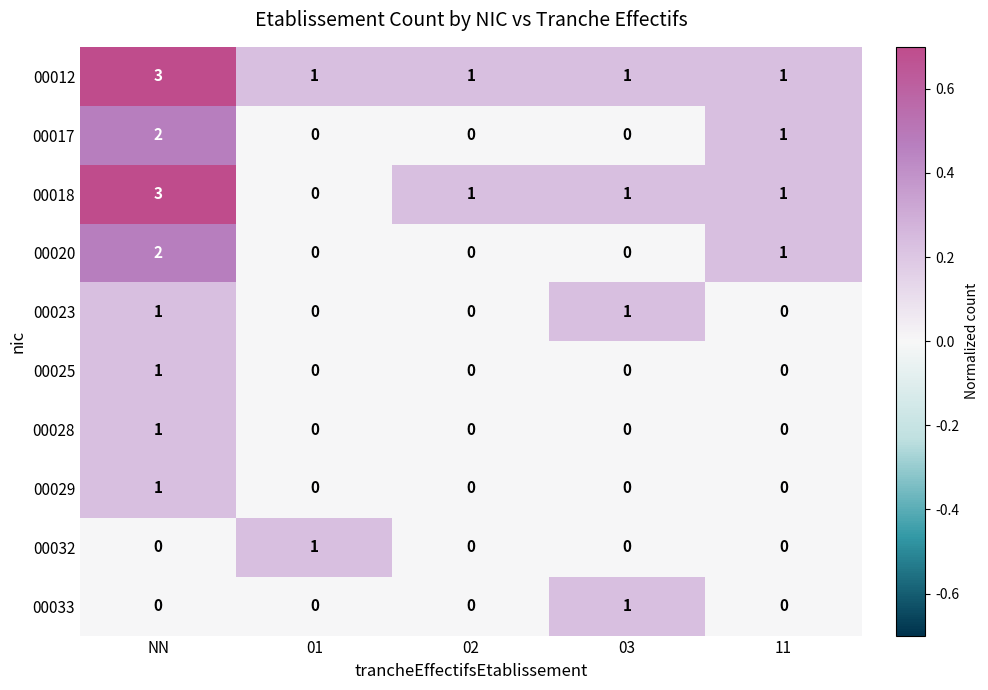

What is the spread (max minus min) of values at NN?

3